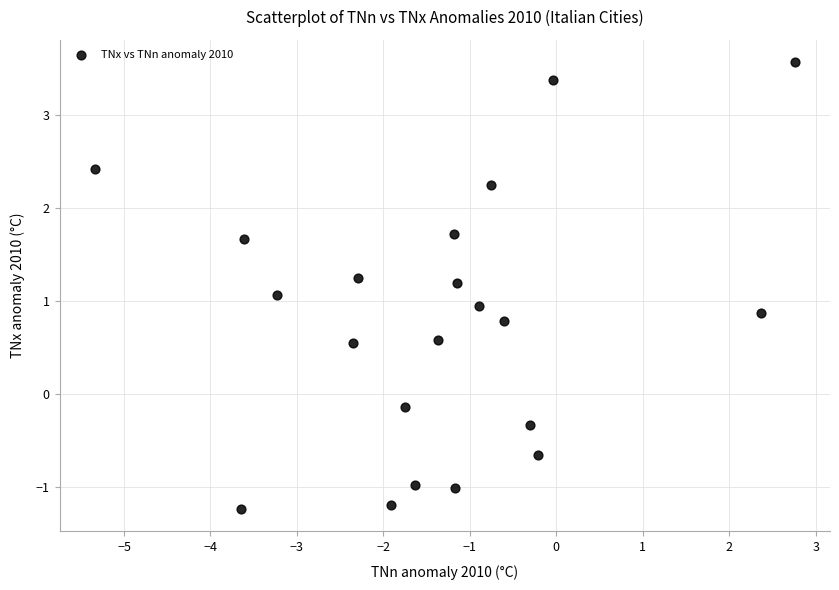

What is the range of Y values (max minus min)?

4.8